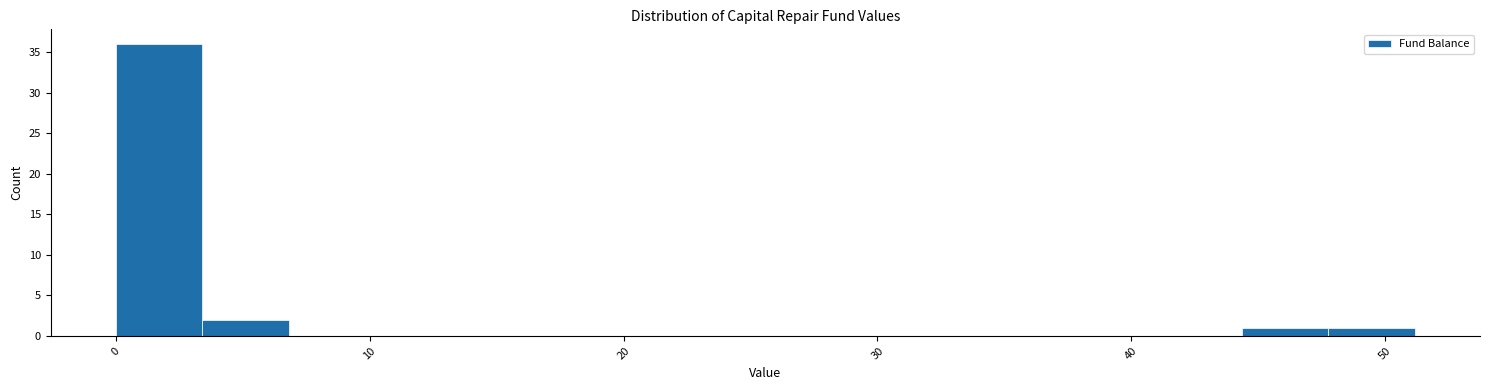

Read against the x-axis, roughly where is the centre of the tallest bar?

2